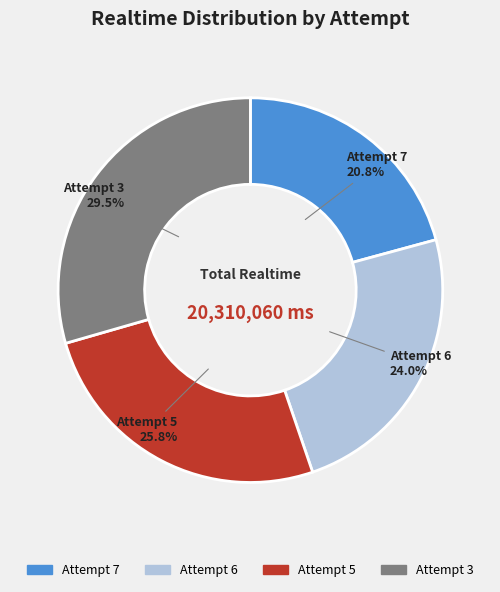

Which category has the biggest portion of the pie?

Attempt 3